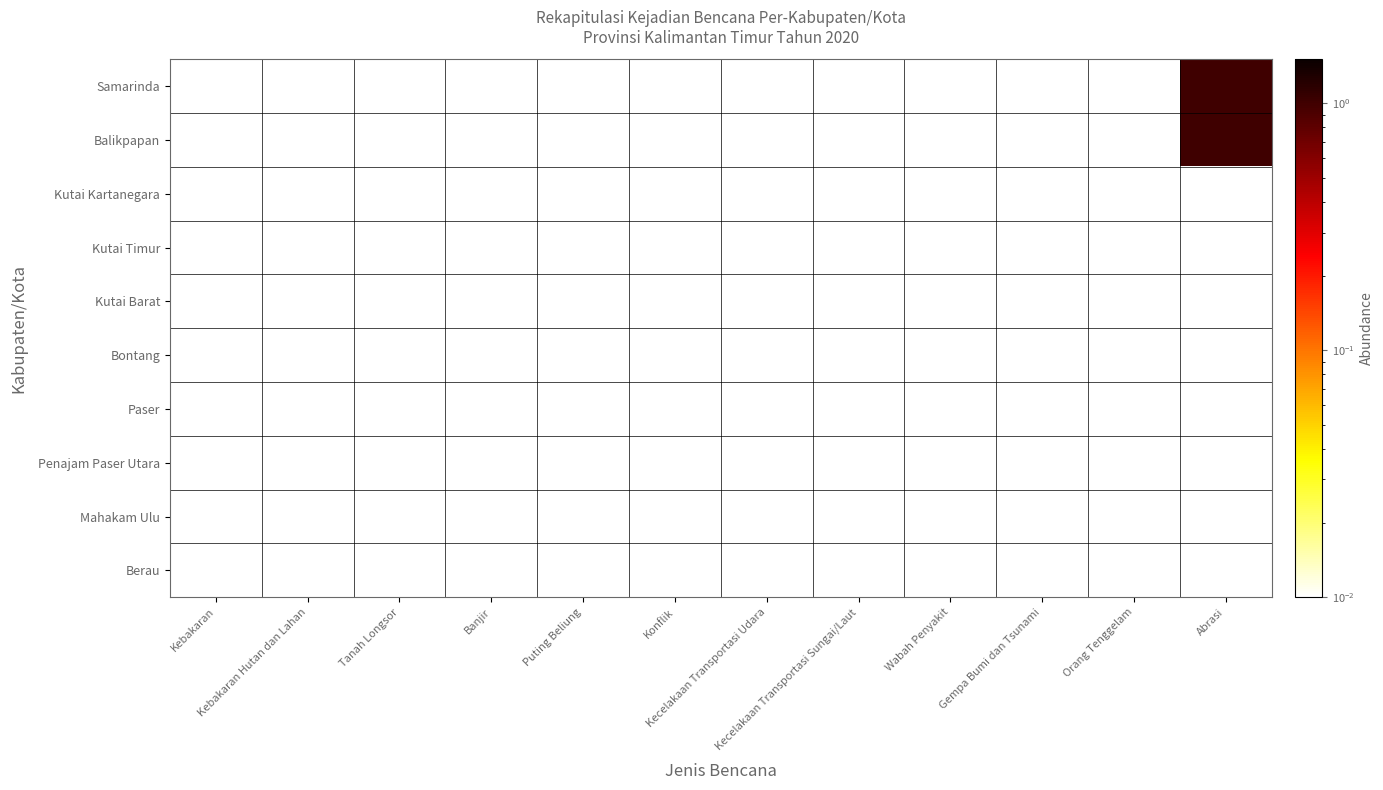

Rank the series at Kecelakaan Transportasi Sungai/Laut from highest to lowest value.

Samarinda, Balikpapan, Kutai Kartanegara, Kutai Timur, Kutai Barat, Bontang, Paser, Penajam Paser Utara, Mahakam Ulu, Berau